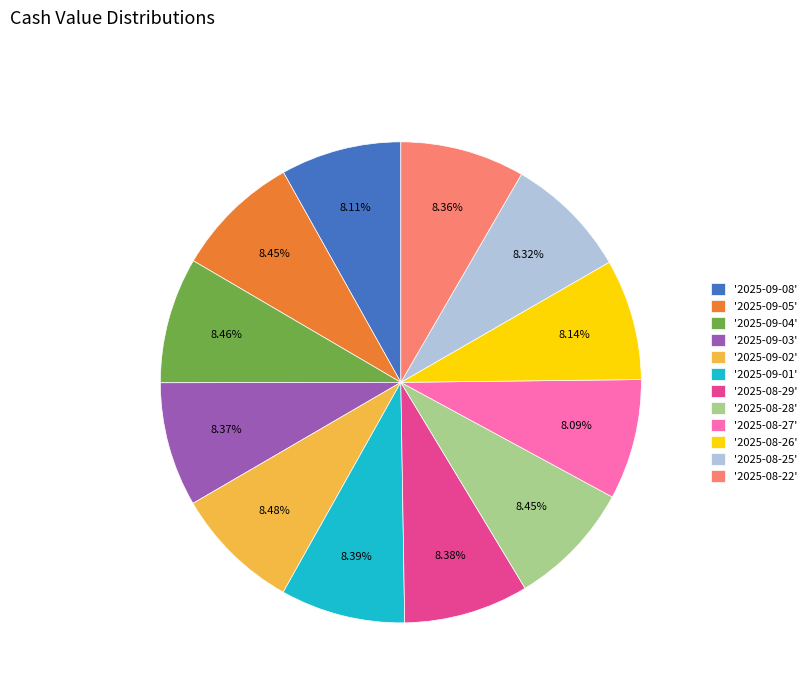

Does any single category account for the majority?

No